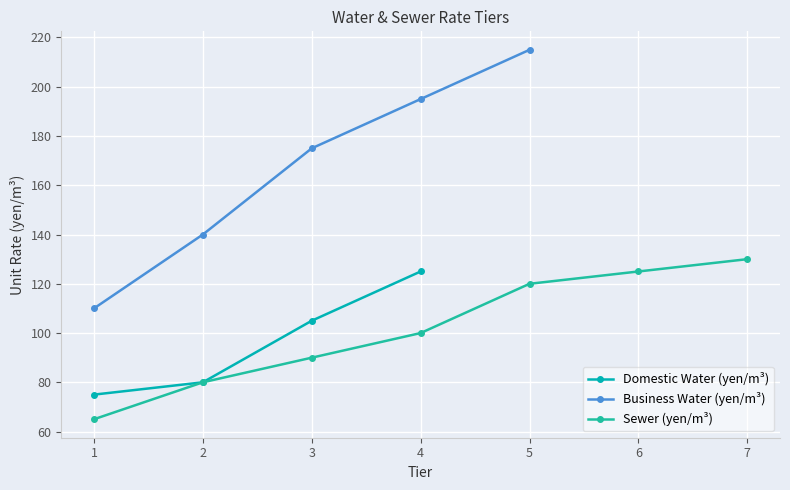

What is the value of the Domestic Water (yen/m³) point at the 2nd from the left?

80